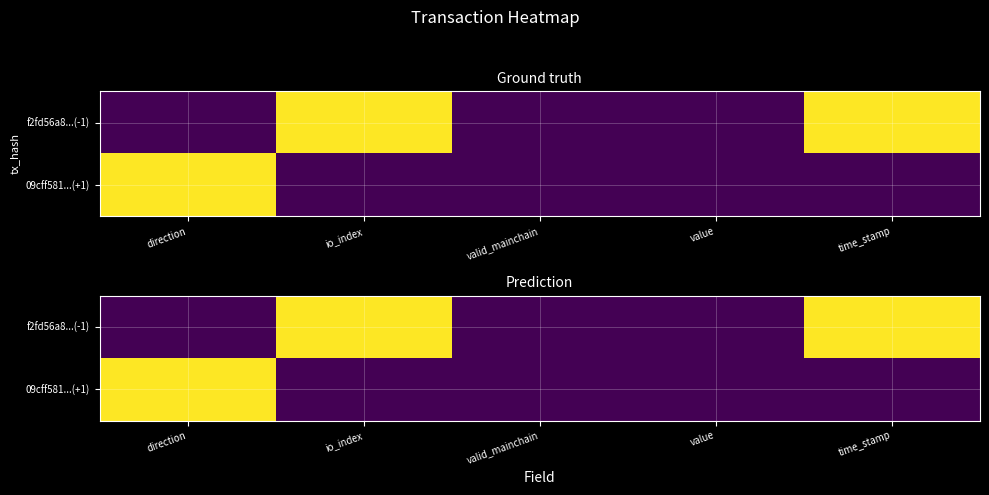

What is the maximum value shown in the chart?

1